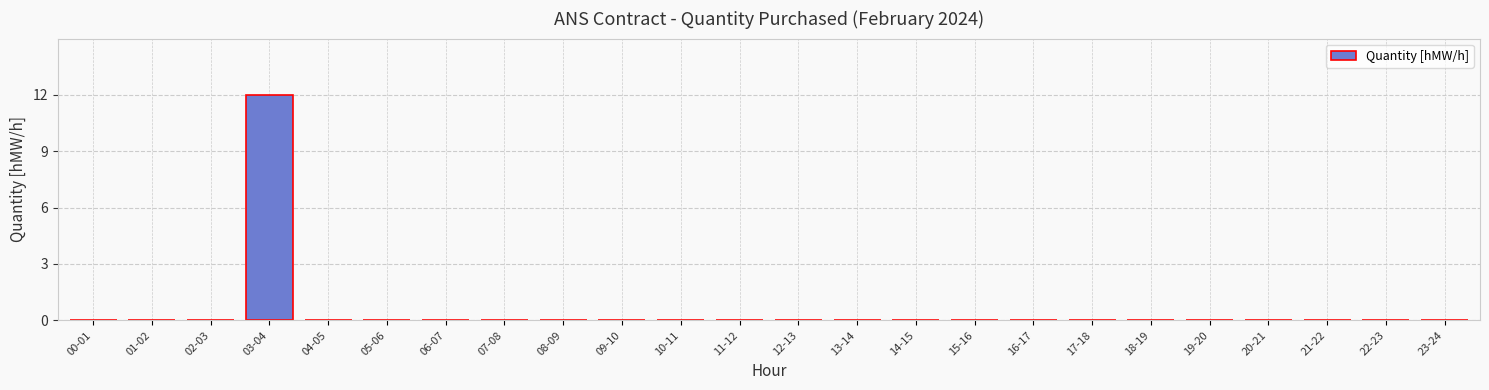

Are the bars horizontal?

No